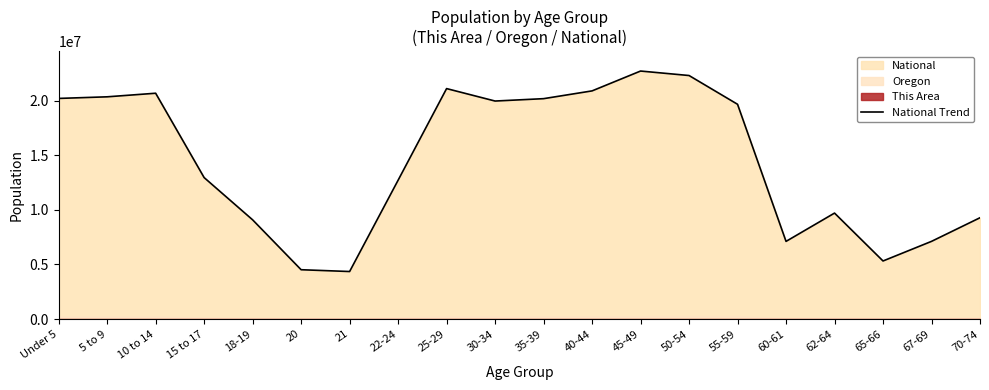

What is the greatest value displayed?

22708591